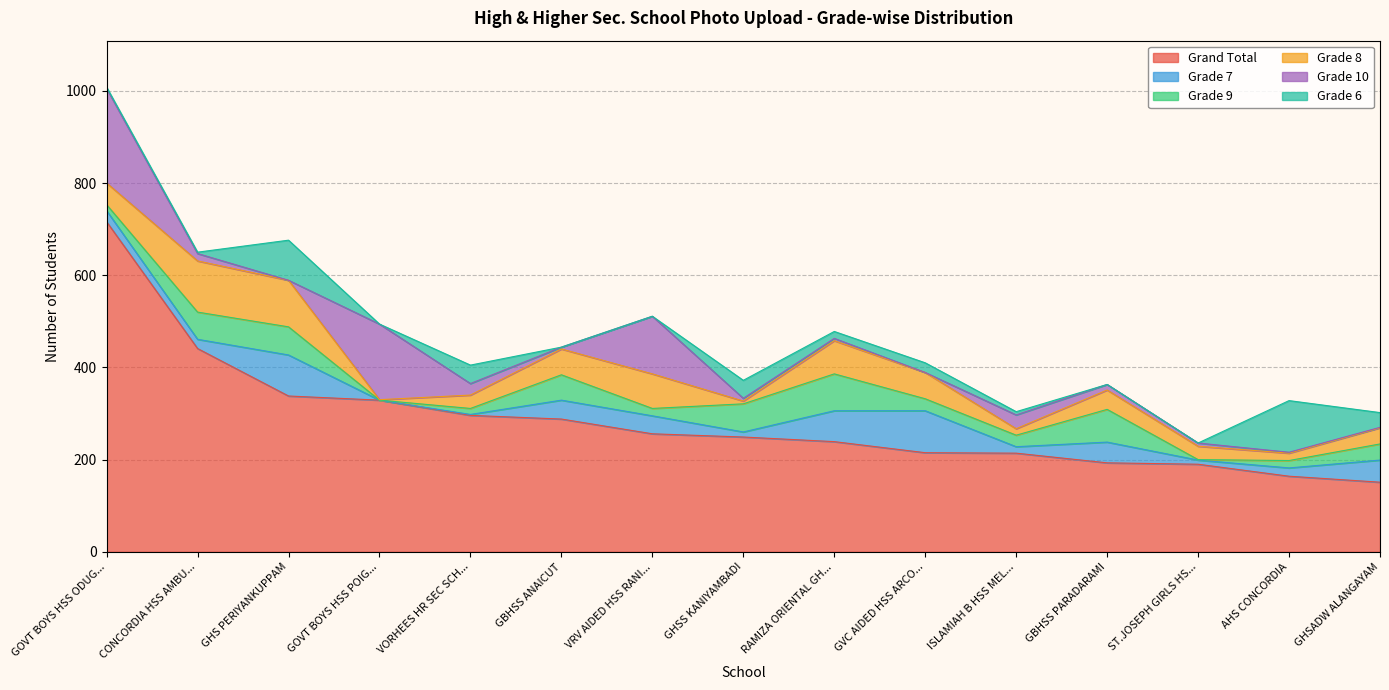

True or false: Grade 9 and Grade 8 cross at least once.

True